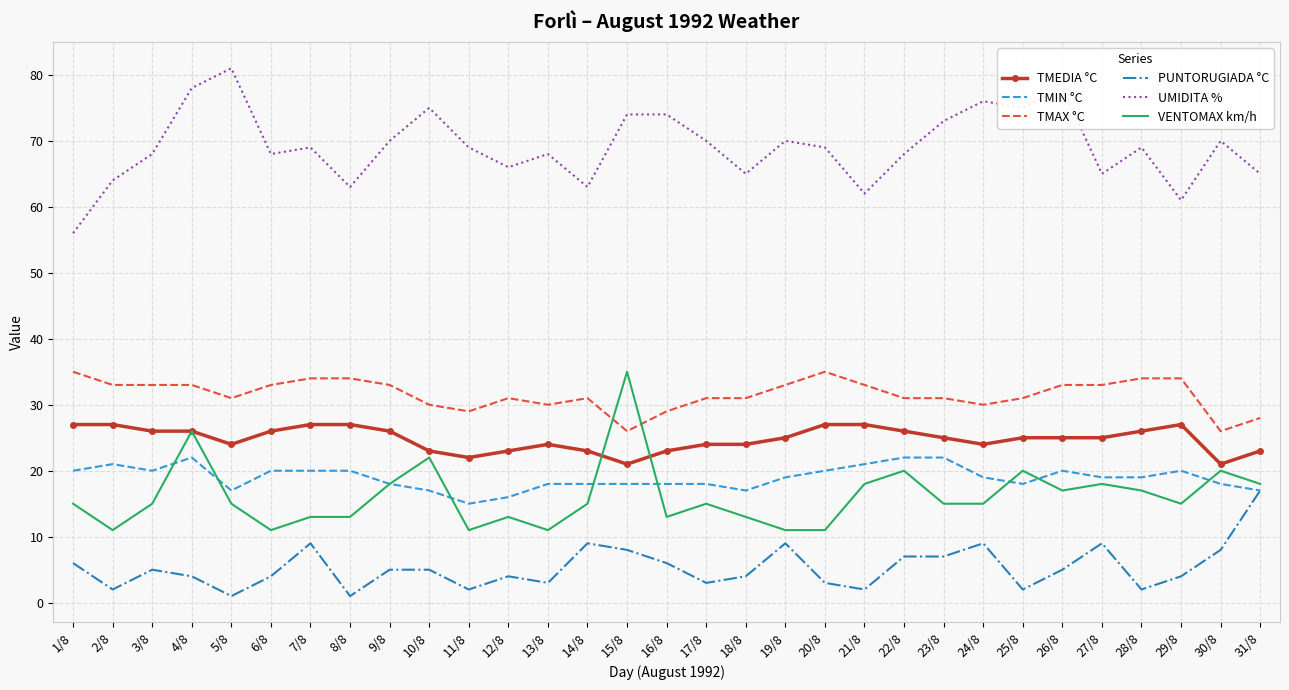

Is it true that VENTOMAX km/h equals 13 at 16/8?

True